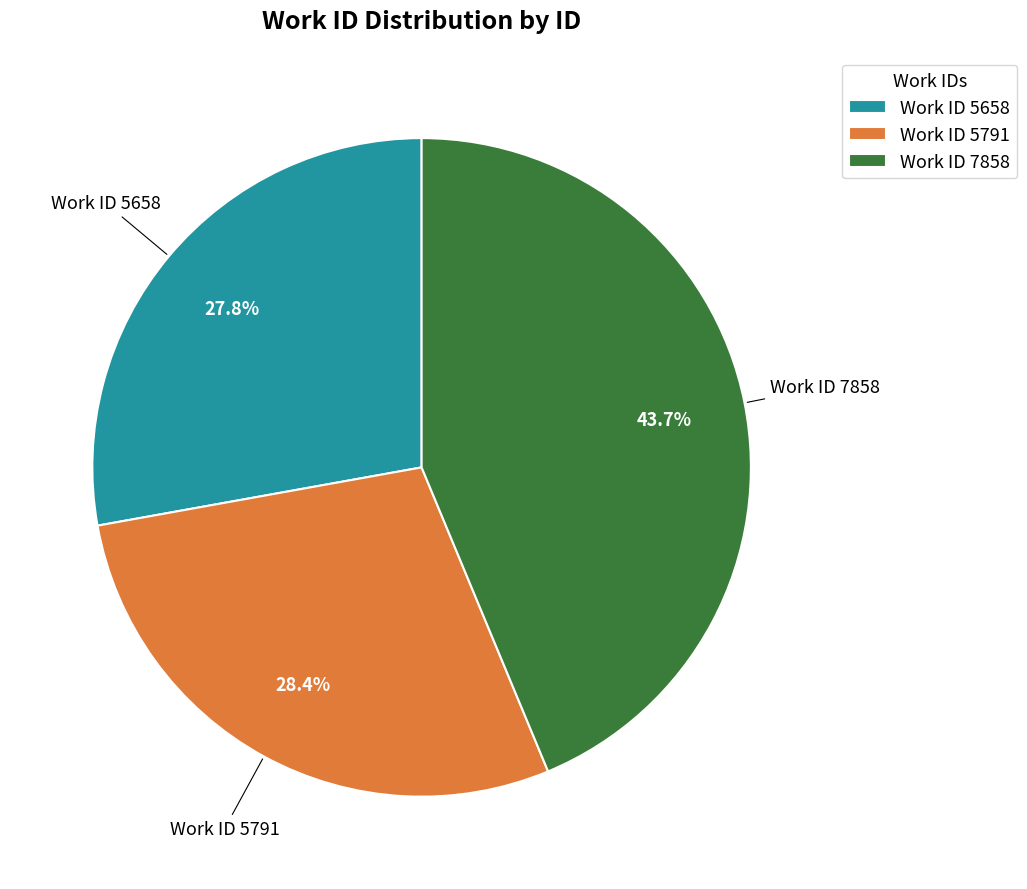

Which slice is the largest?

Work ID 7858